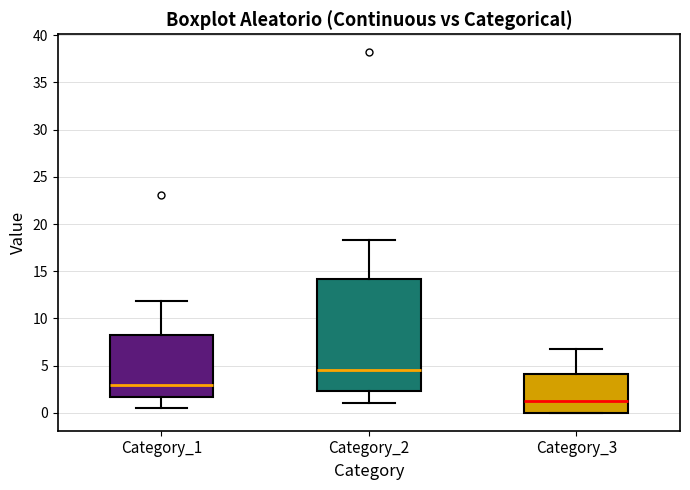

Comparing the boxes themselves (not the whiskers), which one is the tallest?

Category_2